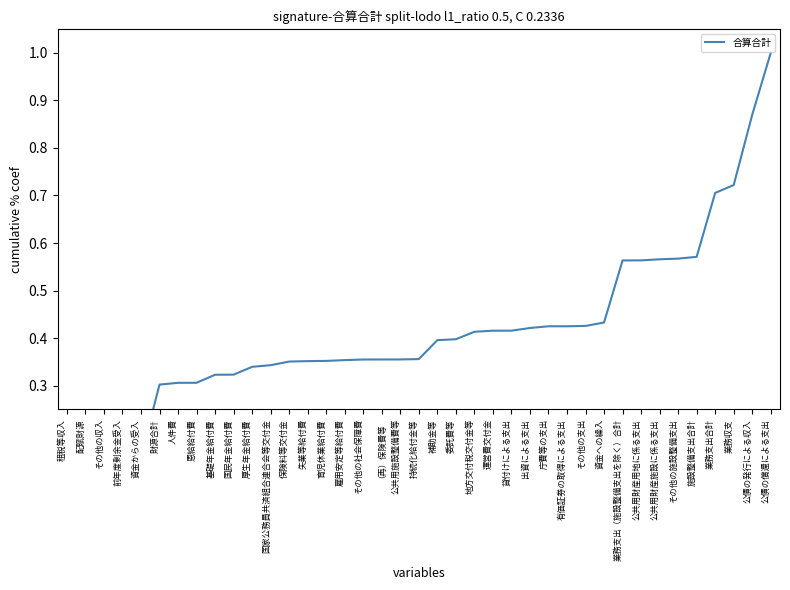

What is the sum of all values?

15.8